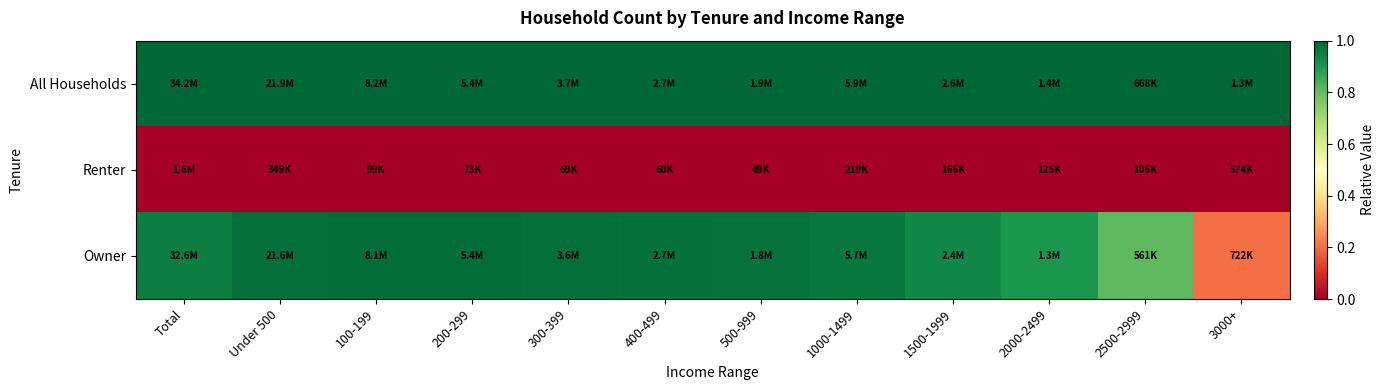

At 2500-2999, list the series in order from largest to smallest.

All Households, Owner, Renter